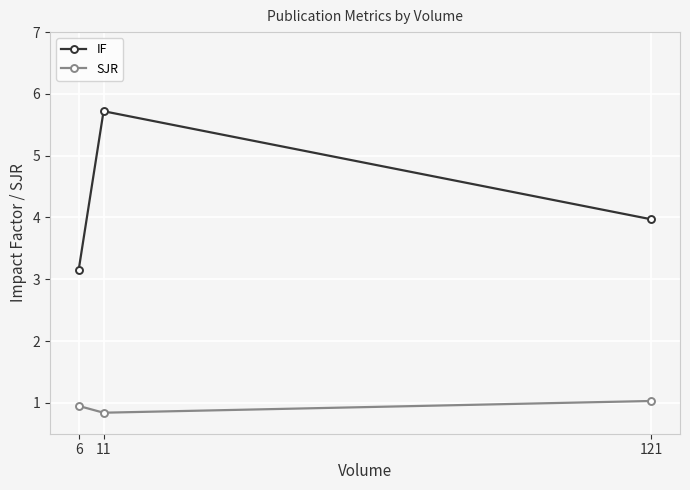

At which category does the chart reach its minimum across all series?

11